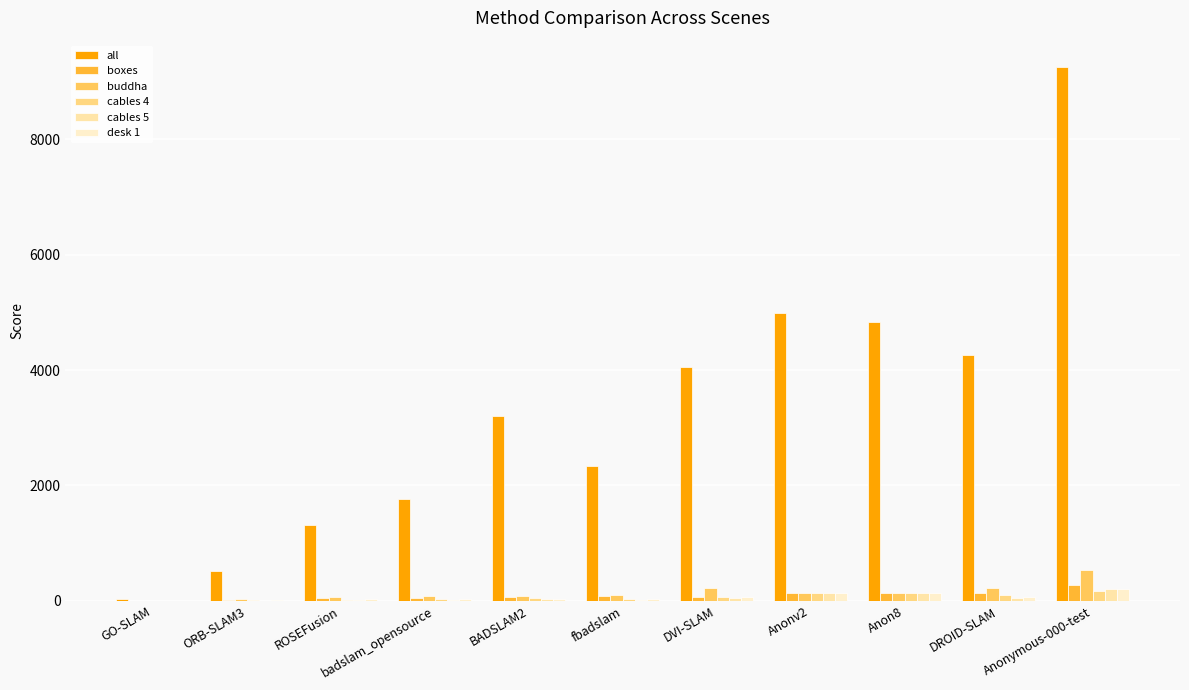

Reading left to right, what are all the values shown in this chart?

all: 28.0	515.2	1311.2	1773.2	3204.2	2339.2	4055.6	4984.7	4842.3	4264.9	9248.1
boxes: 0.8	20.4	48.9	58.2	71.5	83.5	72.9	142.4	142.4	134.0	277.5
buddha: 0.8	34.1	70.0	78.5	82.4	99.7	226.5	142.4	142.4	223.1	534.5
cables 4: 0.8	10.4	17.0	27.3	53.9	32.5	60.0	142.4	142.4	98.8	175.9
cables 5: 0.8	5.2	9.4	17.3	38.8	22.2	47.1	142.4	142.4	50.6	209.1
desk 1: 0.8	10.4	24.0	30.2	32.7	36.0	60.0	142.4	142.4	73.6	207.2